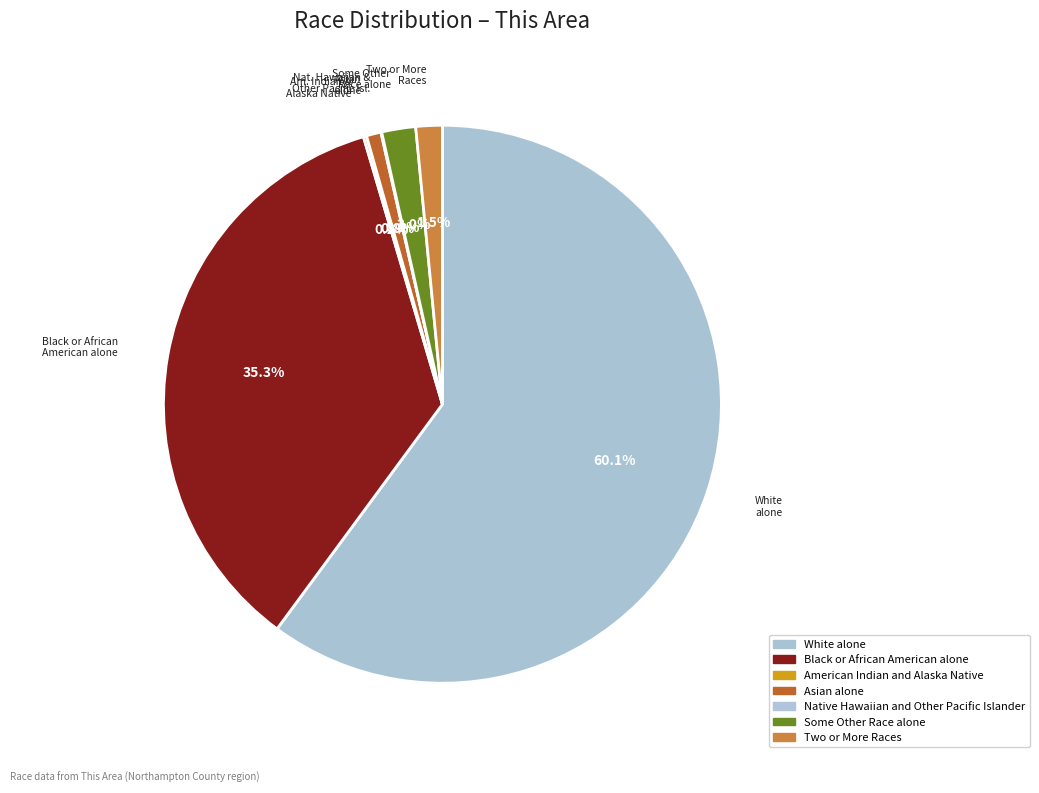

True or false: American Indian and Alaska Native accounts for 1% of the total.

False